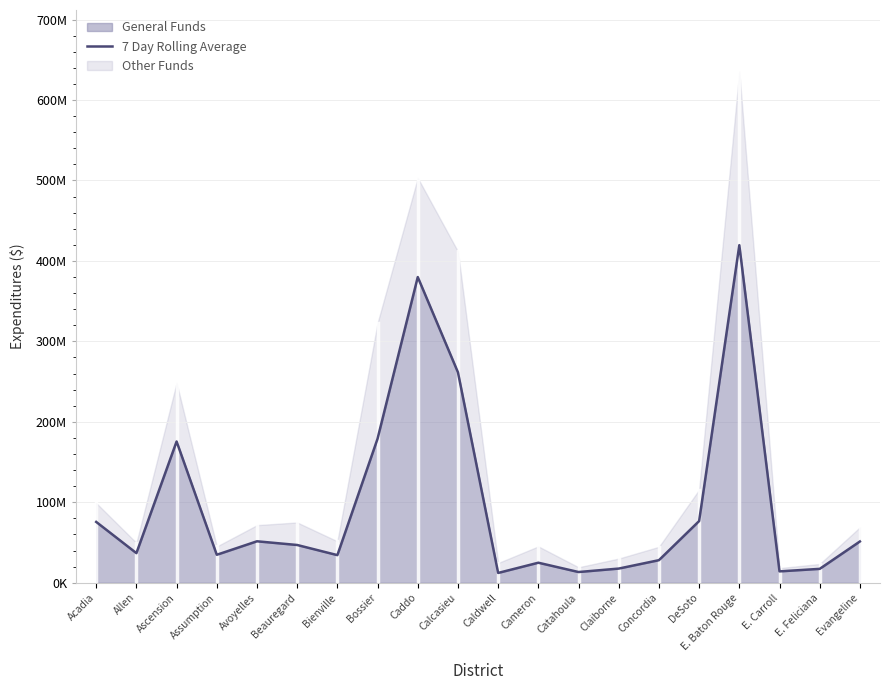

What is the difference between the maximum and minimum values?

407361465